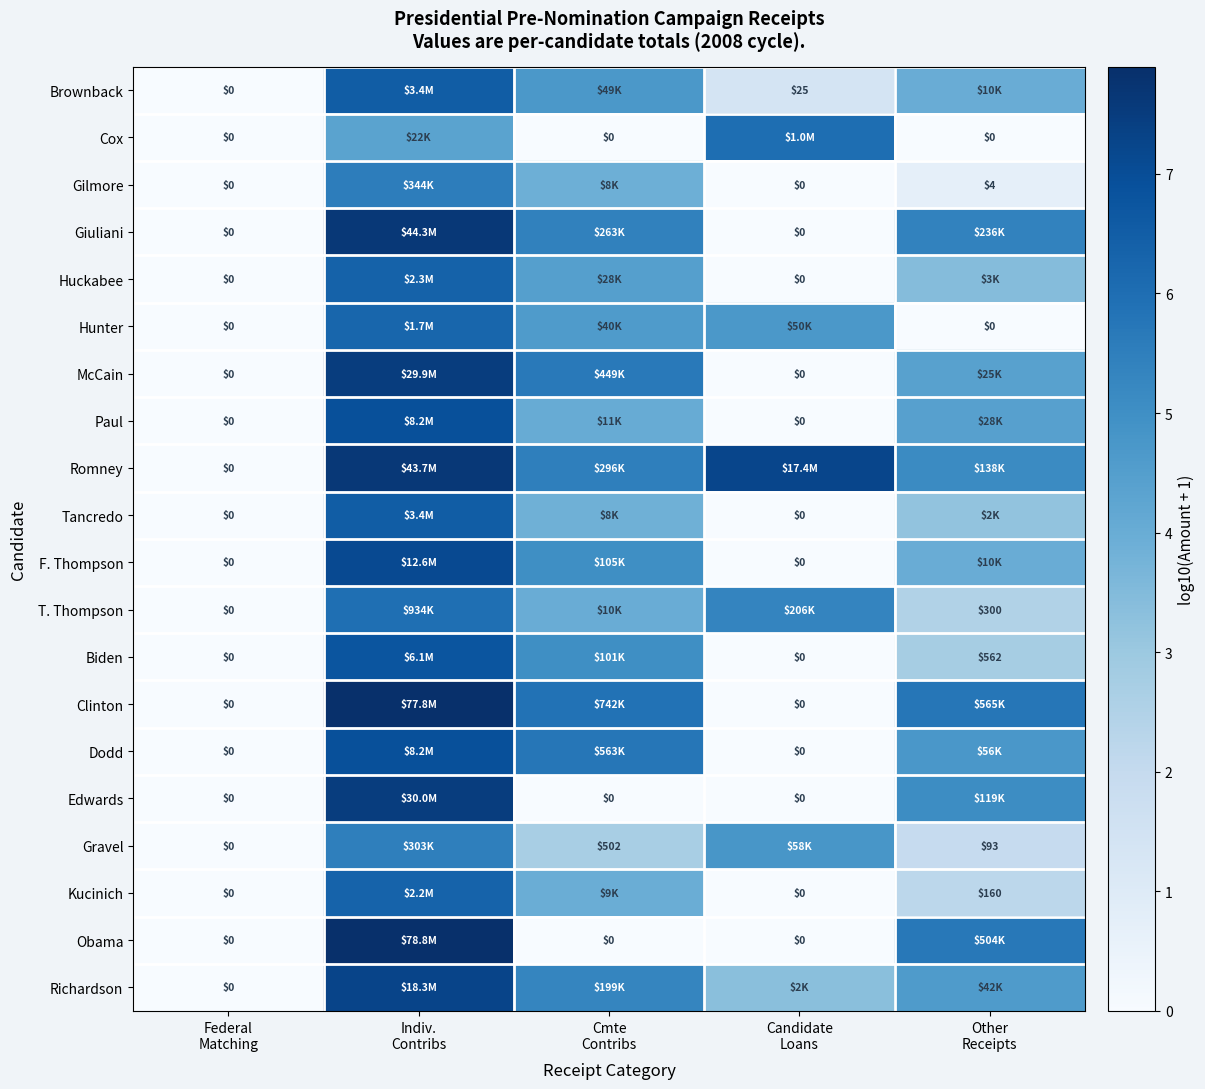

Read the Hunter value at Indiv. Contribs.

6.2